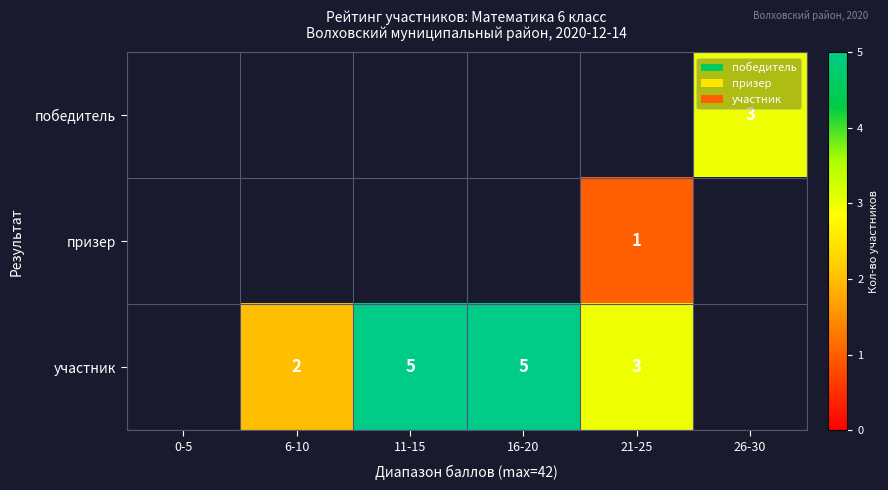

True or false: участник has a value of 5 at 11-15.

True